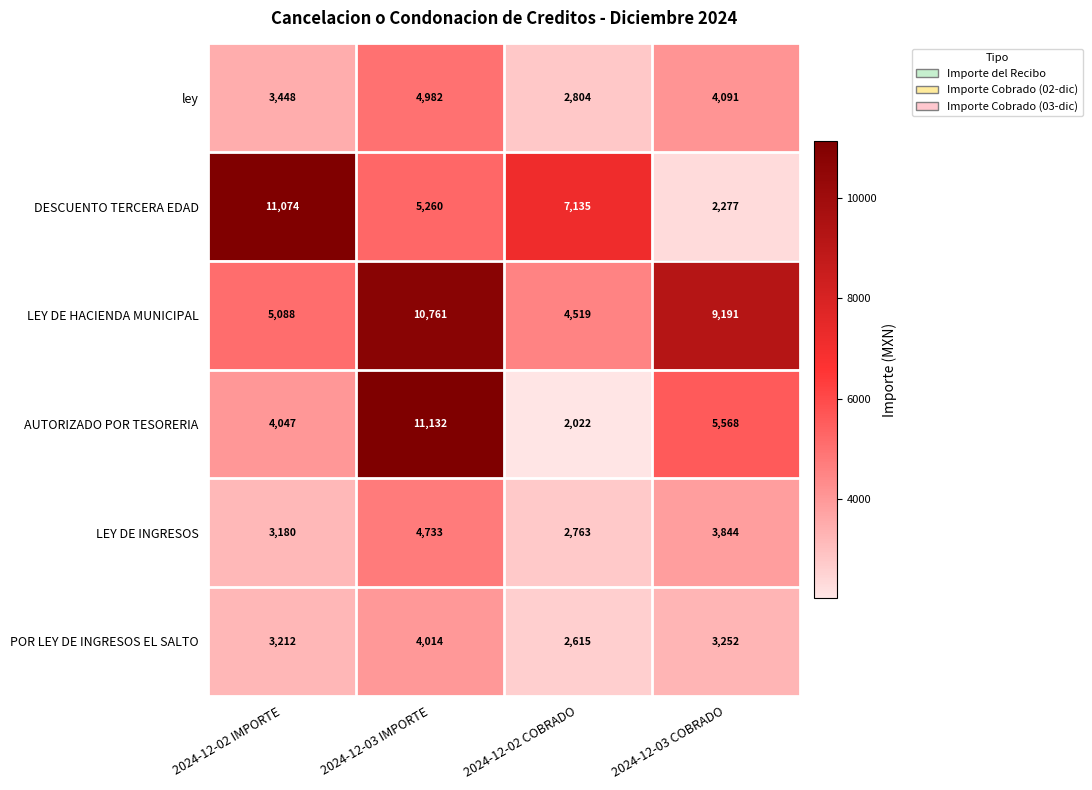

What is the spread (max minus min) of values at 2024-12-02 COBRADO?

5113